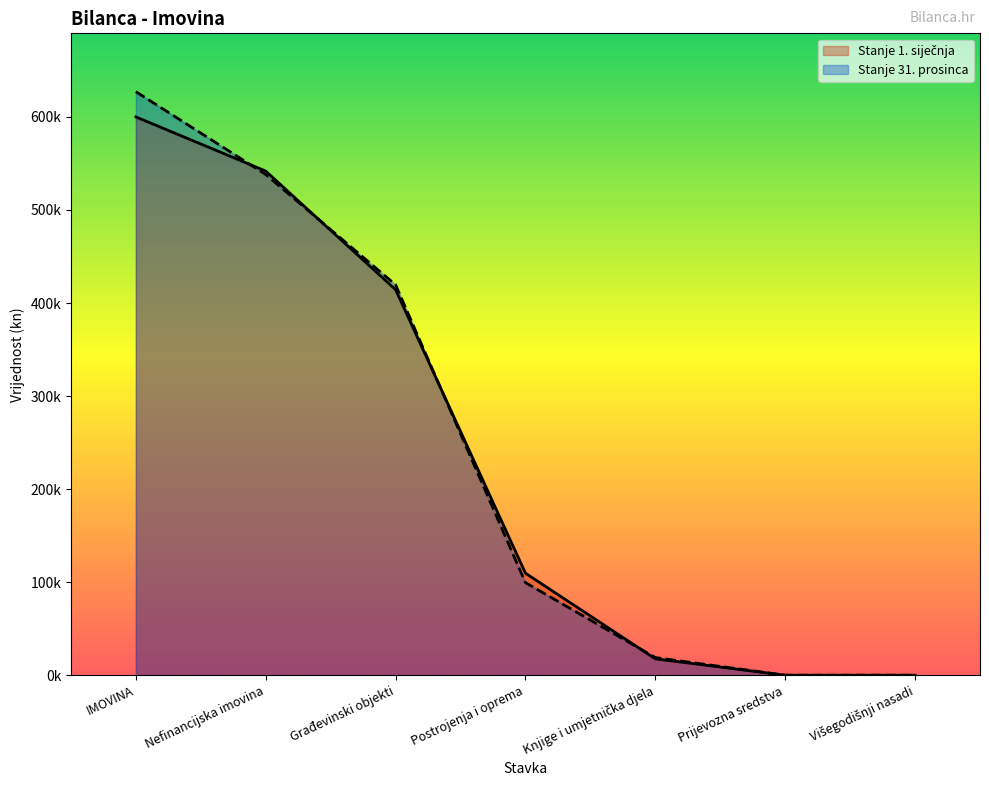

What are all the series names shown in the legend?

Stanje 1. siječnja, Stanje 31. prosinca